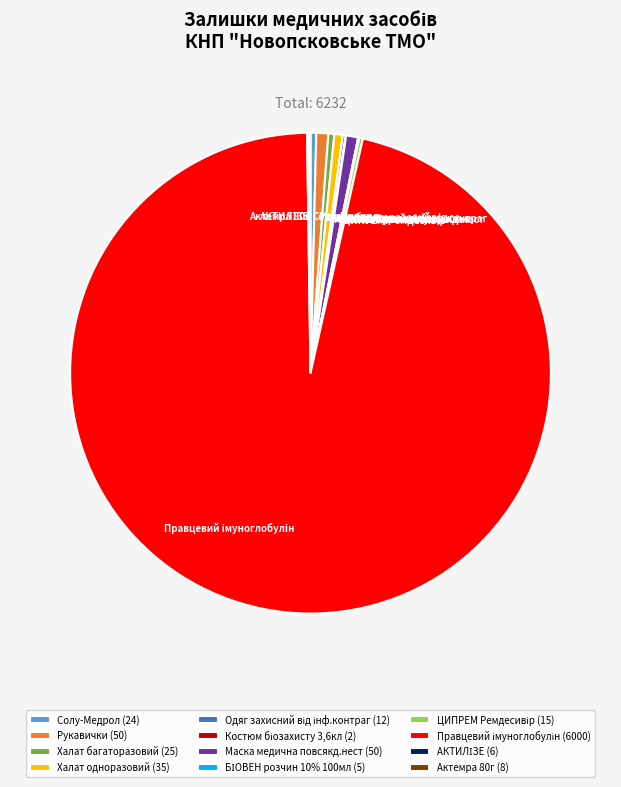

To the nearest percent, what is the combined percentage of Халат одноразовий and Халат багаторазовий?

1%